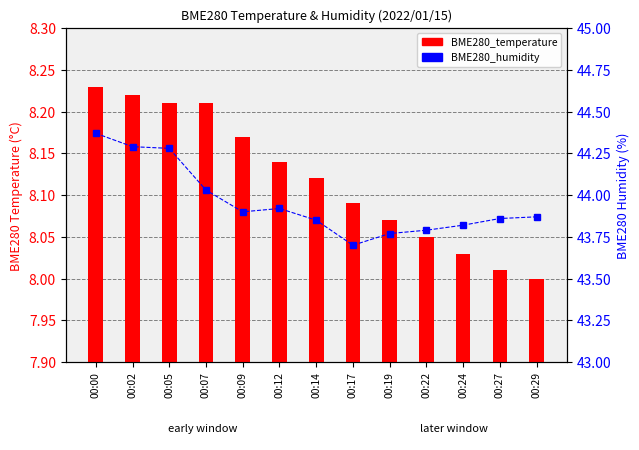

How many groups of bars are there?

13